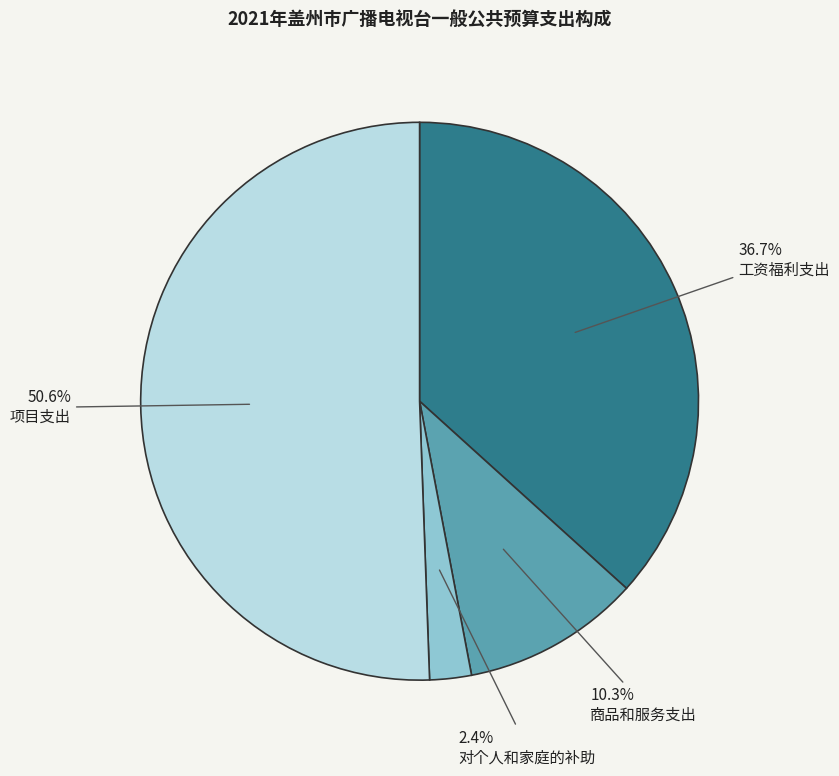

Rank the categories by value from lowest to highest.

对个人和家庭的补助, 商品和服务支出, 工资福利支出, 项目支出